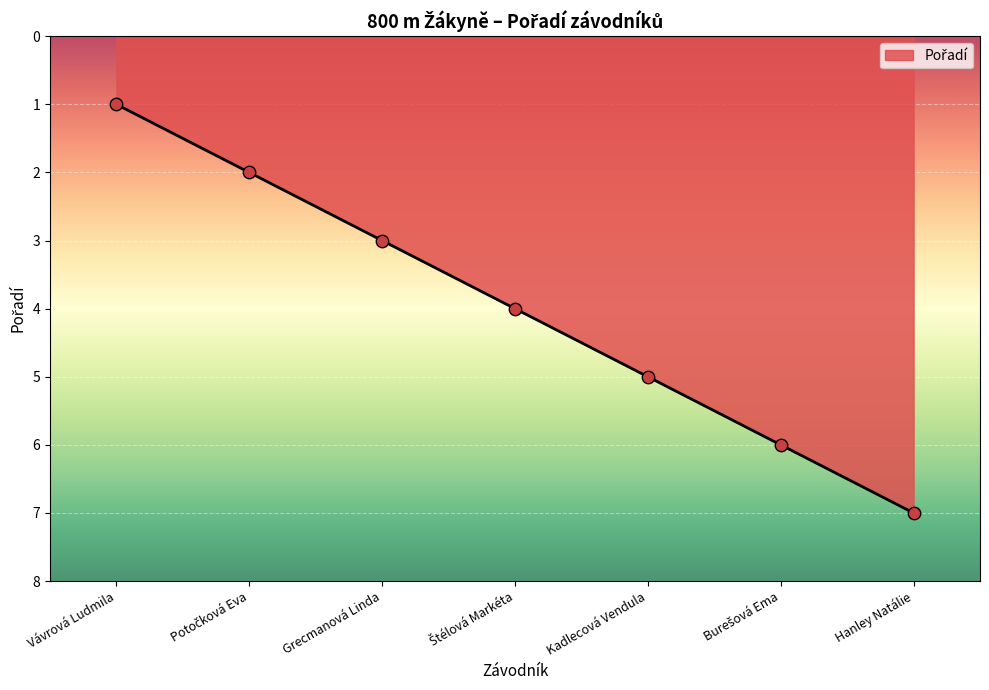

What is the ratio of the value at Kadlecová Vendula to the value at Vávrová Ludmila?

5.0